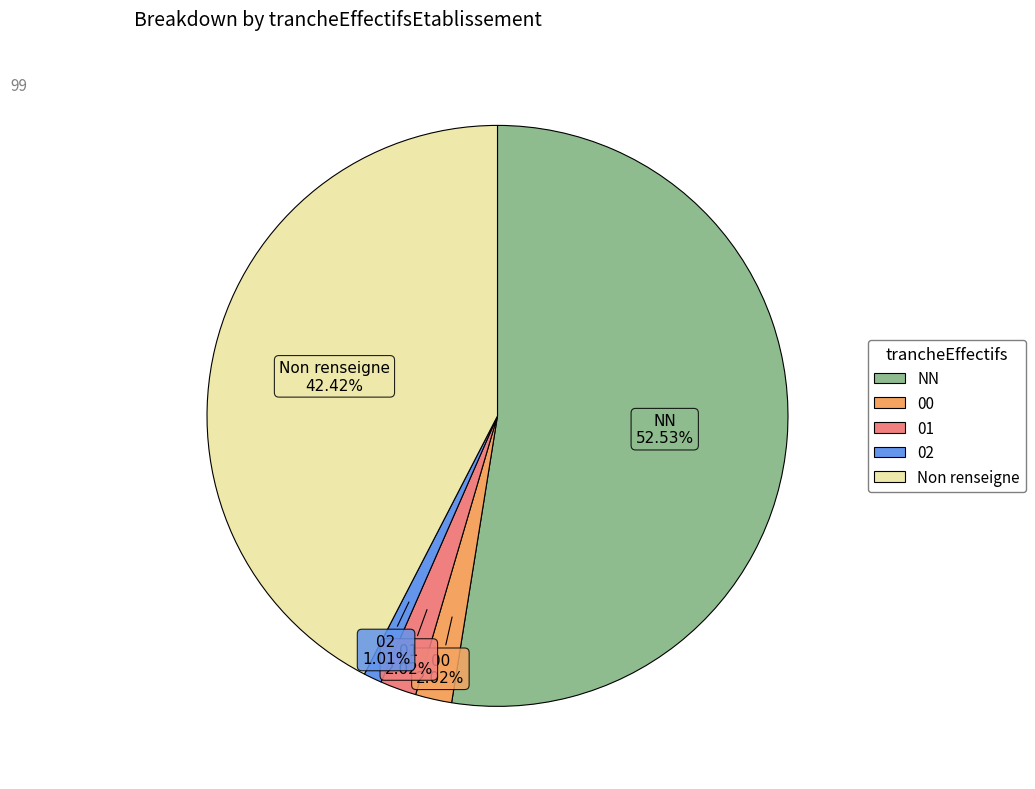

Is there a majority slice in this chart?

Yes